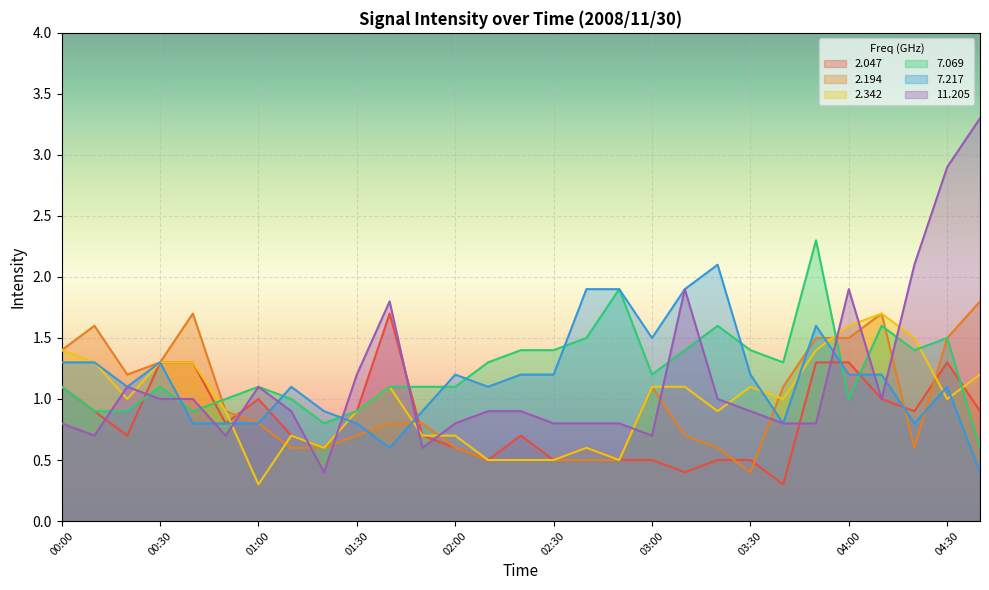

Between which two adjacent categories do 7.069 and 2.342 first intersect?

00:40 and 00:50